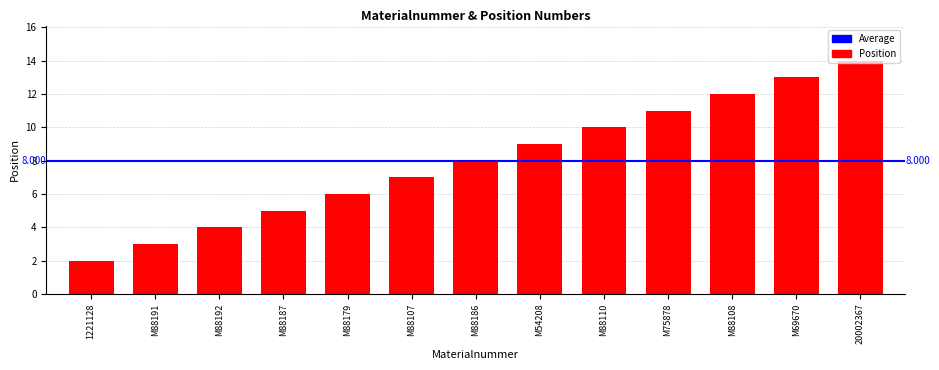

Approximately how many times larger is the value at M88108 compared to M75878?

1.1